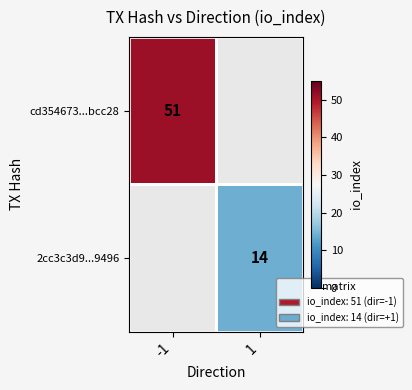

At how many categories does at least one series exceed 18?

1